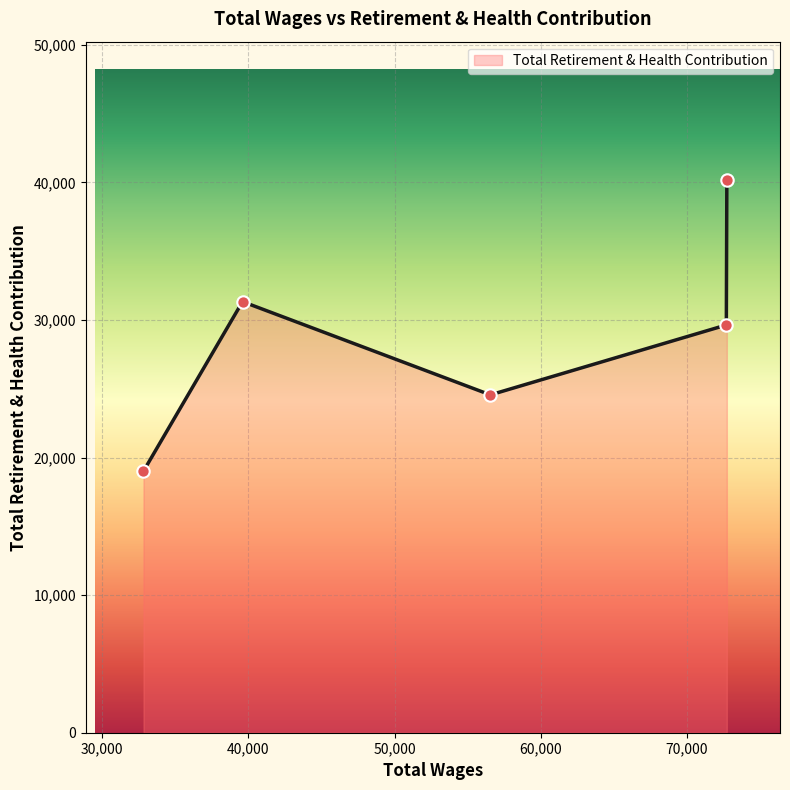

True or false: there are more than 1 points higher than both neighbors.

False